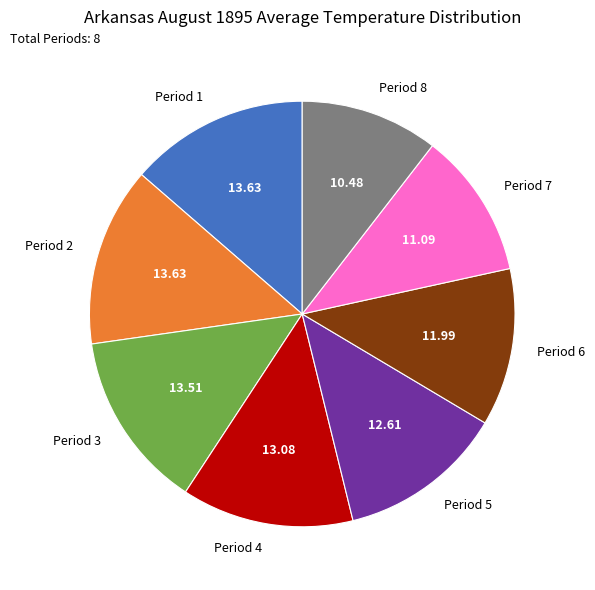

How many segments does this pie chart have?

8